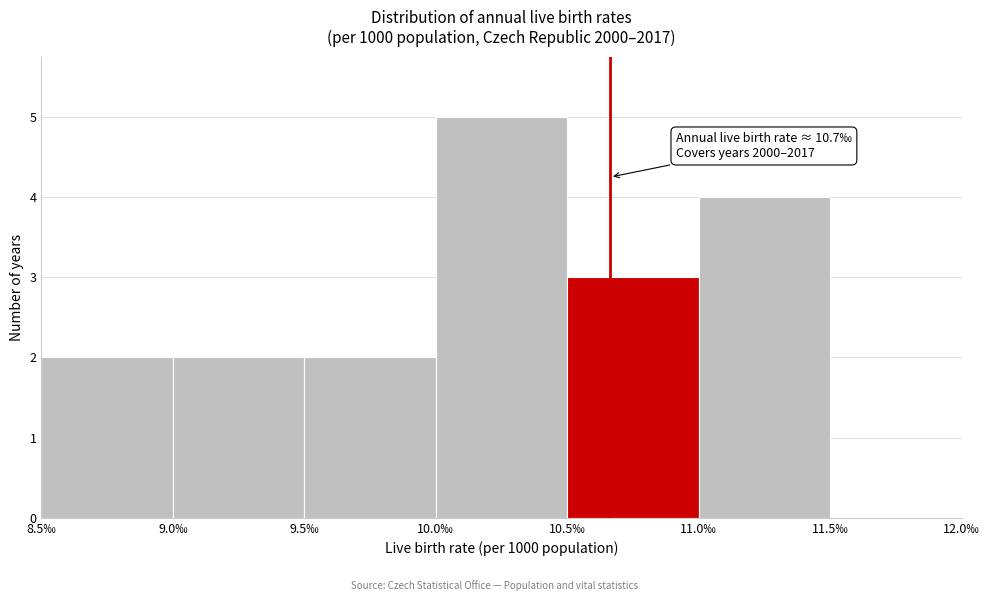

Over which range of the x-axis is the bar tallest?

10.0 to 10.5